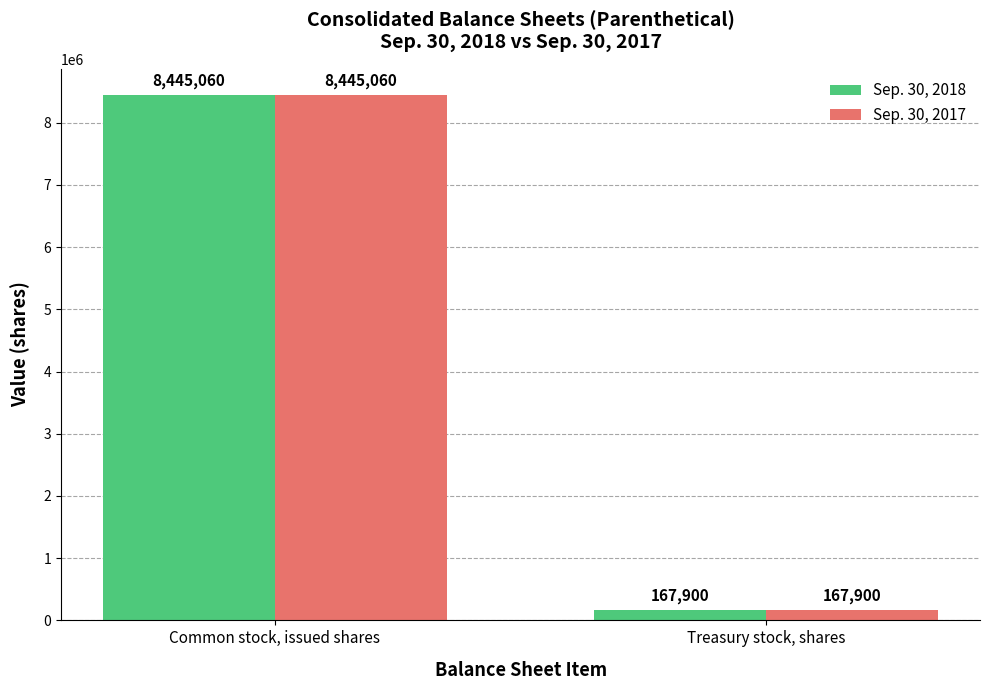

How many data points does each series have?

2